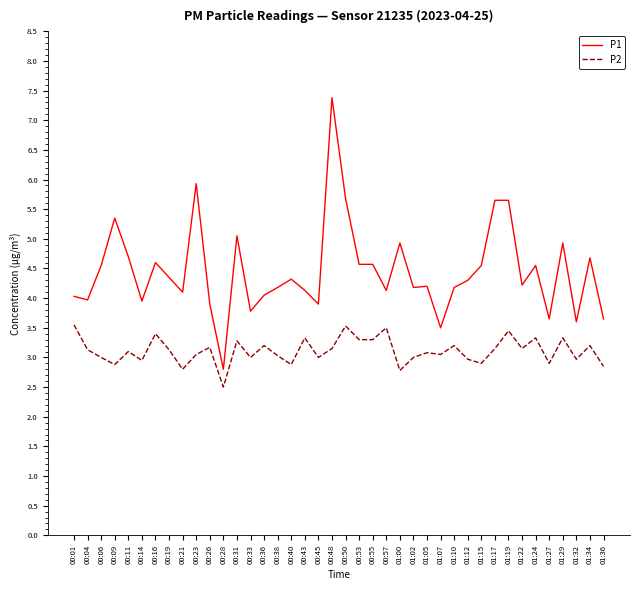

Which series has the largest total across all categories?

P1